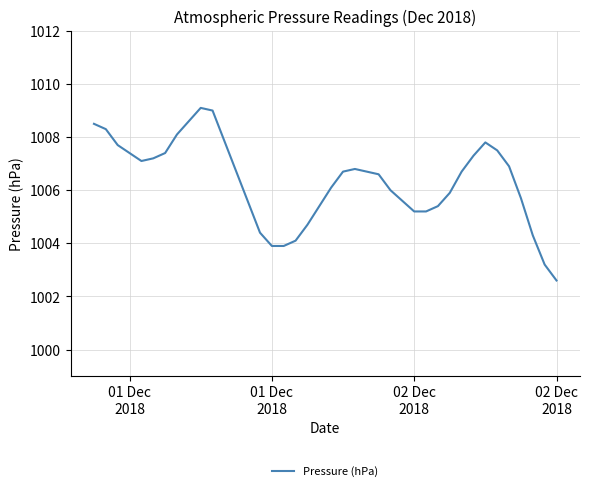

What is the minimum value shown in the chart?

1002.6